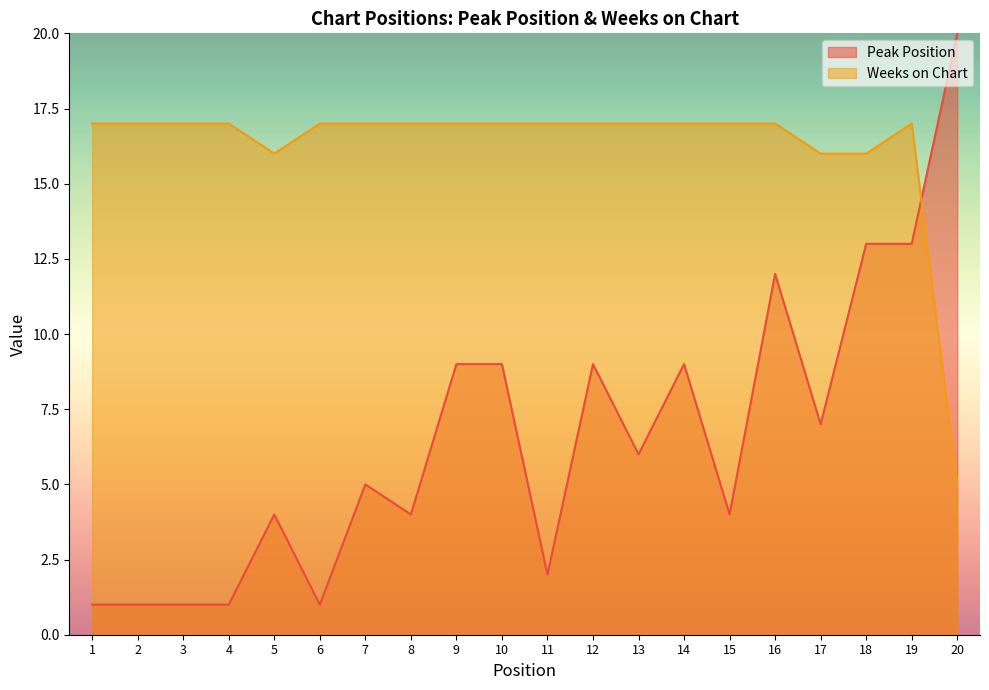

How many times do Peak Position and Weeks on Chart cross each other?

1